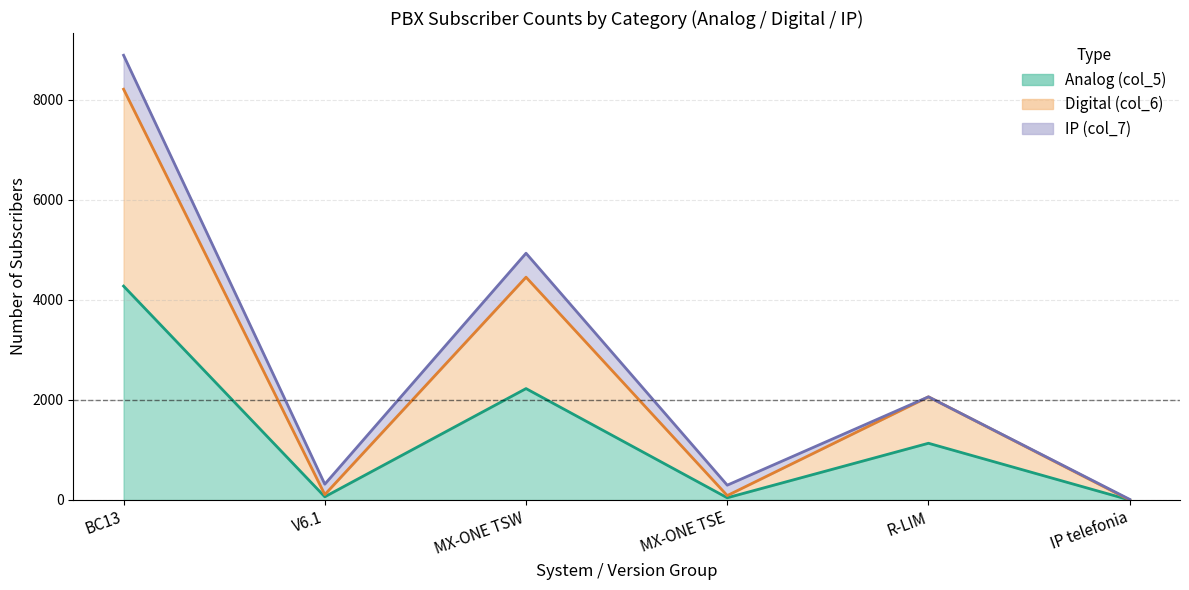

Between MX-ONE TSW and MX-ONE TSE, which series saw the biggest shift?

Digital (col_6)